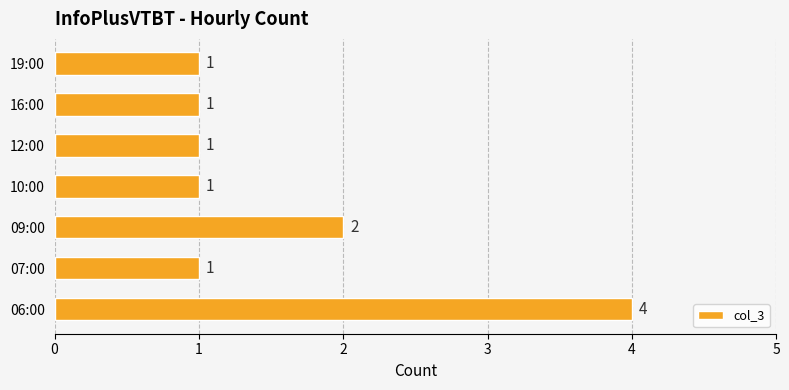

The value at 10:00 is 1. True or false?

True